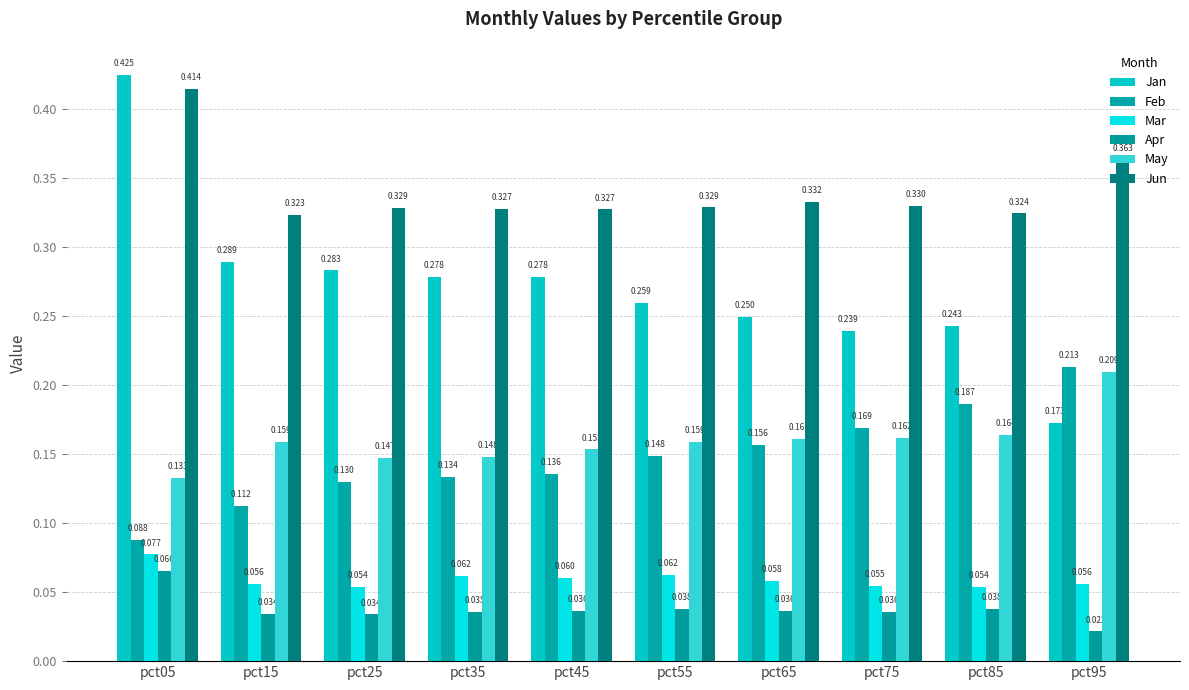

At which label does Apr reach its peak?

pct05